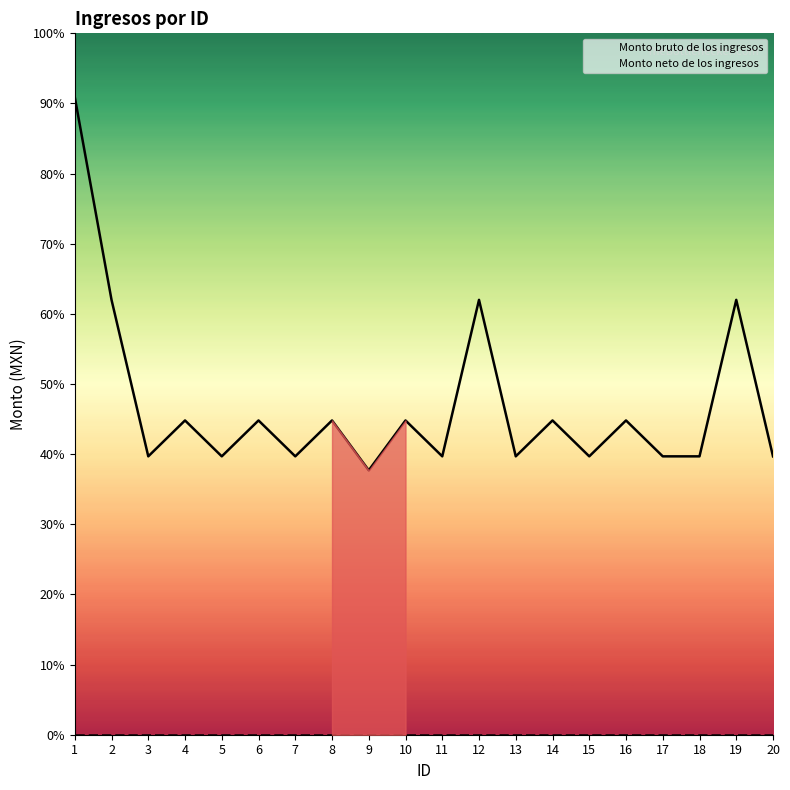

What are all the series names shown in the legend?

Monto bruto de los ingresos, Monto neto de los ingresos